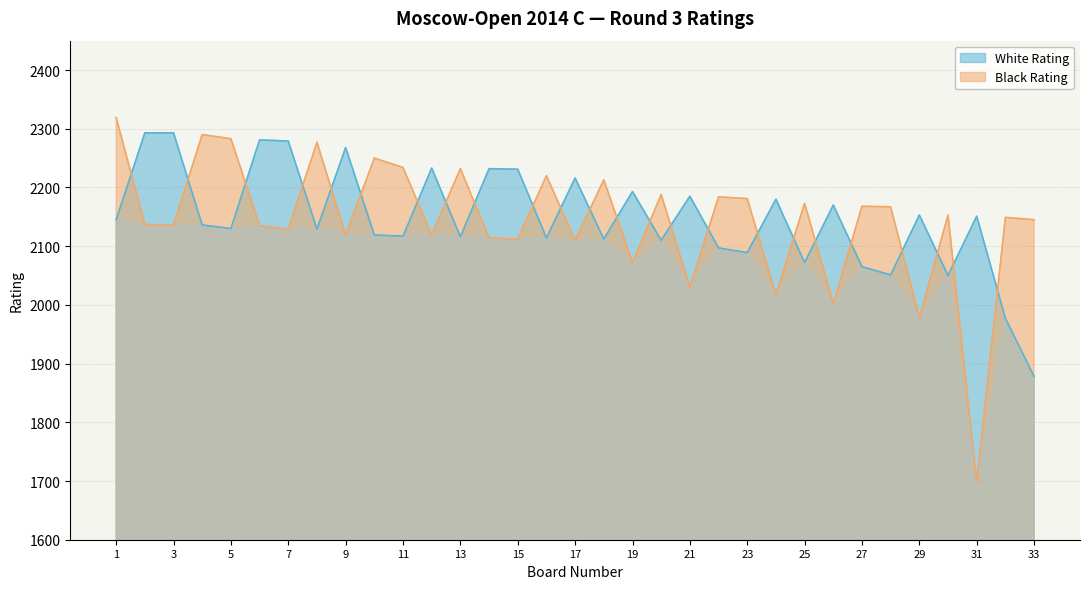

Reading left to right, extract all data points from this chart.

White Rating: 1=2145	2=2293	3=2293	4=2136	5=2130	6=2281	7=2279	8=2129	9=2268	10=2119	11=2117	12=2233	13=2116	14=2232	15=2231	16=2114	17=2216	18=2112	19=2193	20=2110	21=2185	22=2097	23=2089	24=2180	25=2072	26=2170	27=2065	28=2051	29=2153	30=2050	31=2151	32=1977	33=1878
Black Rating: 1=2319	2=2137	3=2136	4=2290	5=2283	6=2135	7=2129	8=2277	9=2119	10=2250	11=2234	12=2119	13=2232	14=2114	15=2112	16=2220	17=2110	18=2213	19=2072	20=2188	21=2030	22=2184	23=2181	24=2017	25=2173	26=2002	27=2168	28=2167	29=1978	30=2153	31=1698	32=2149	33=2145